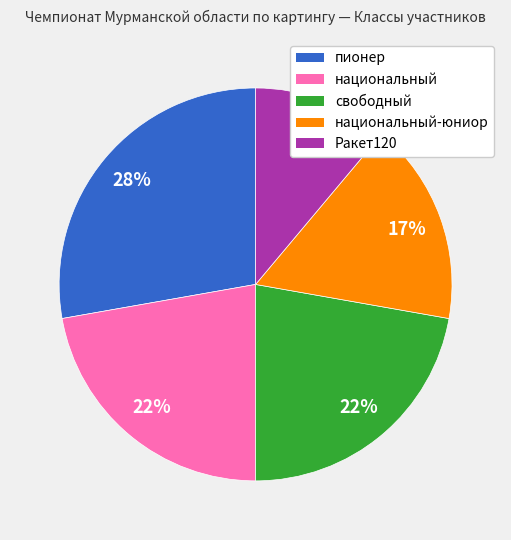

To the nearest percent, what is the difference between the largest and smallest slice percentages?

17%